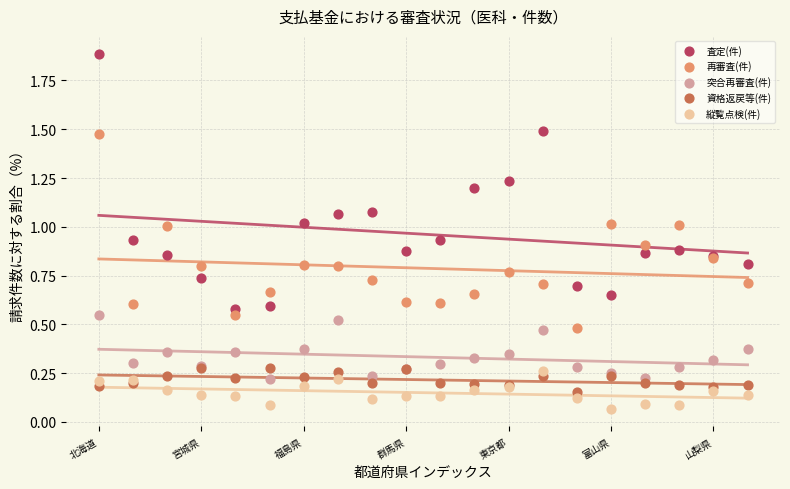

Which series has the largest Y range (max minus min)?

査定(件)